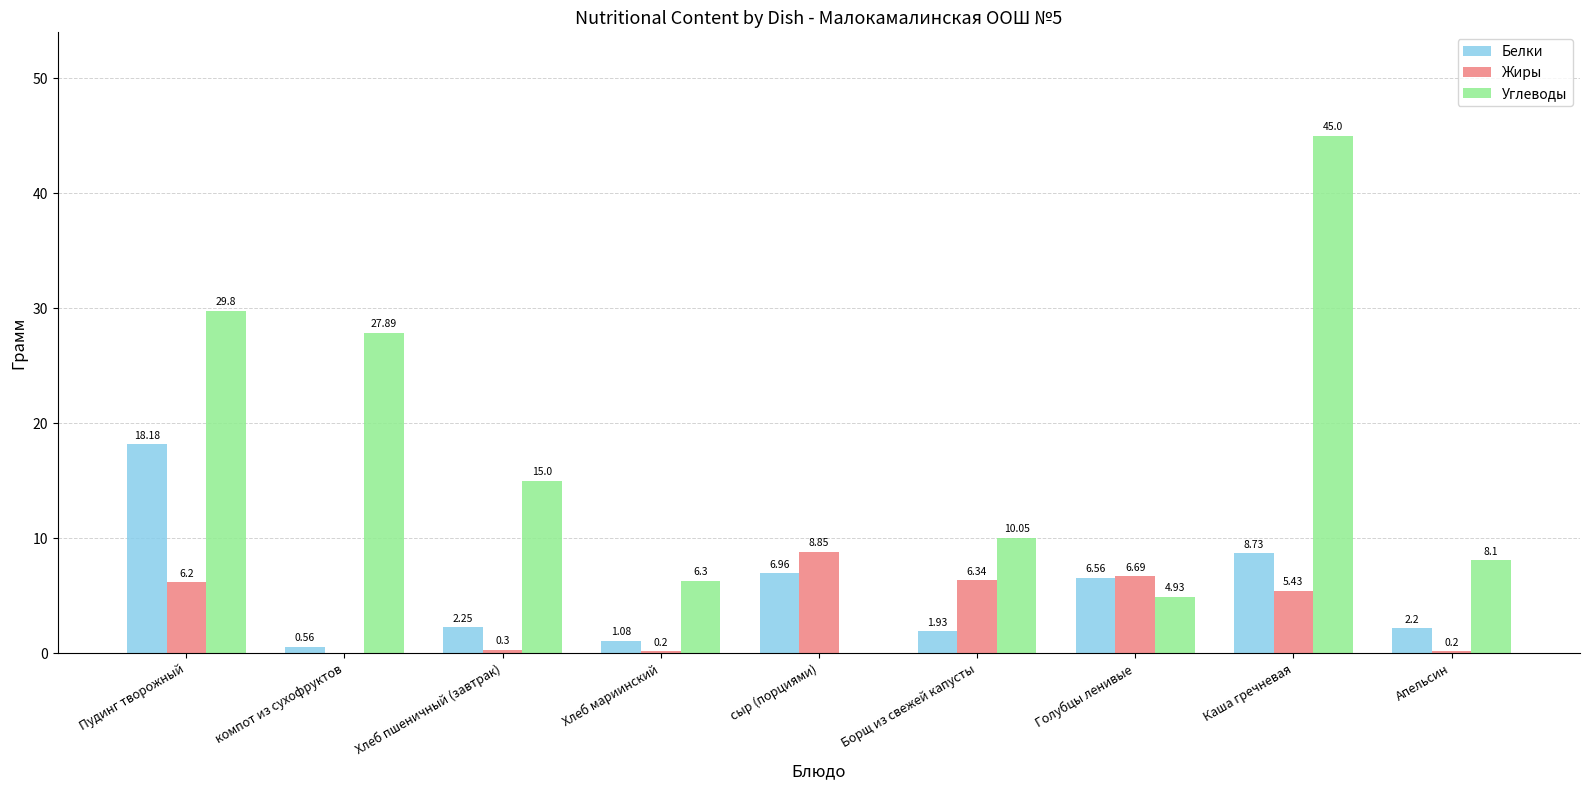

How many groups of bars are there?

9